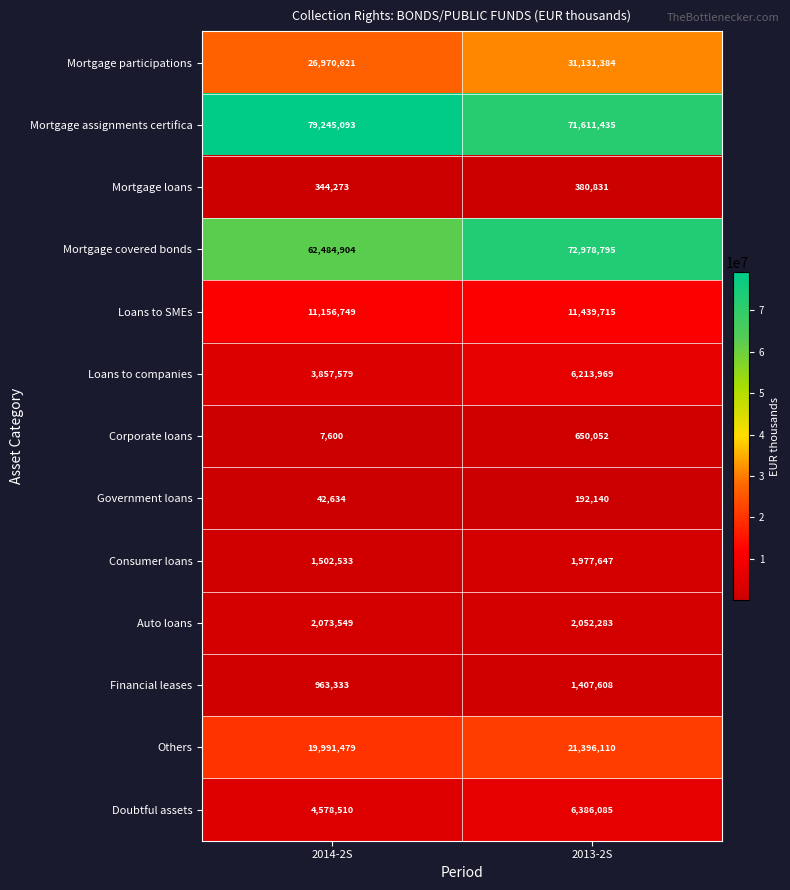

What is the minimum value shown in the chart?

7600